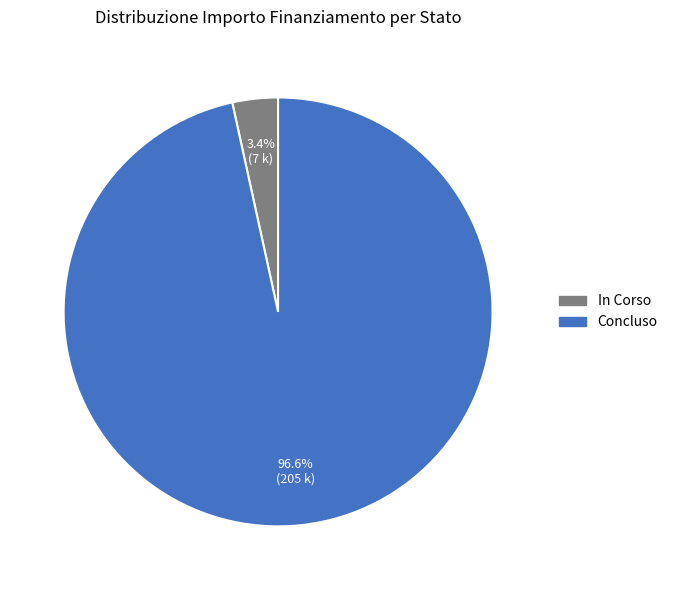

Which has a higher value, In Corso or Concluso?

Concluso